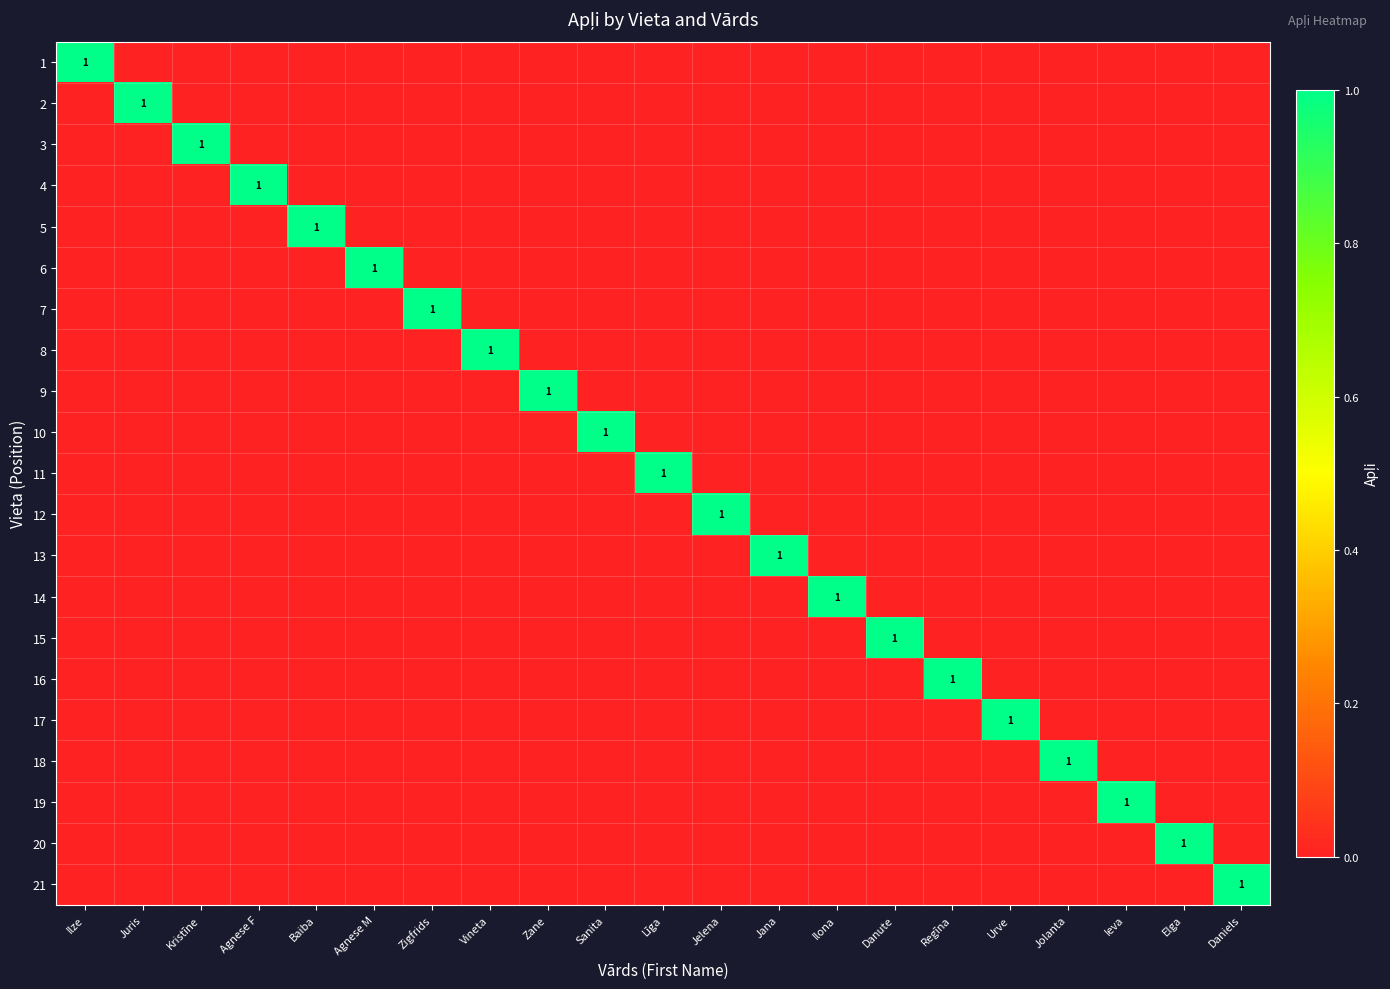

Rank the series at Daniels from highest to lowest value.

21, 1, 2, 3, 4, 5, 6, 7, 8, 9, 10, 11, 12, 13, 14, 15, 16, 17, 18, 19, 20